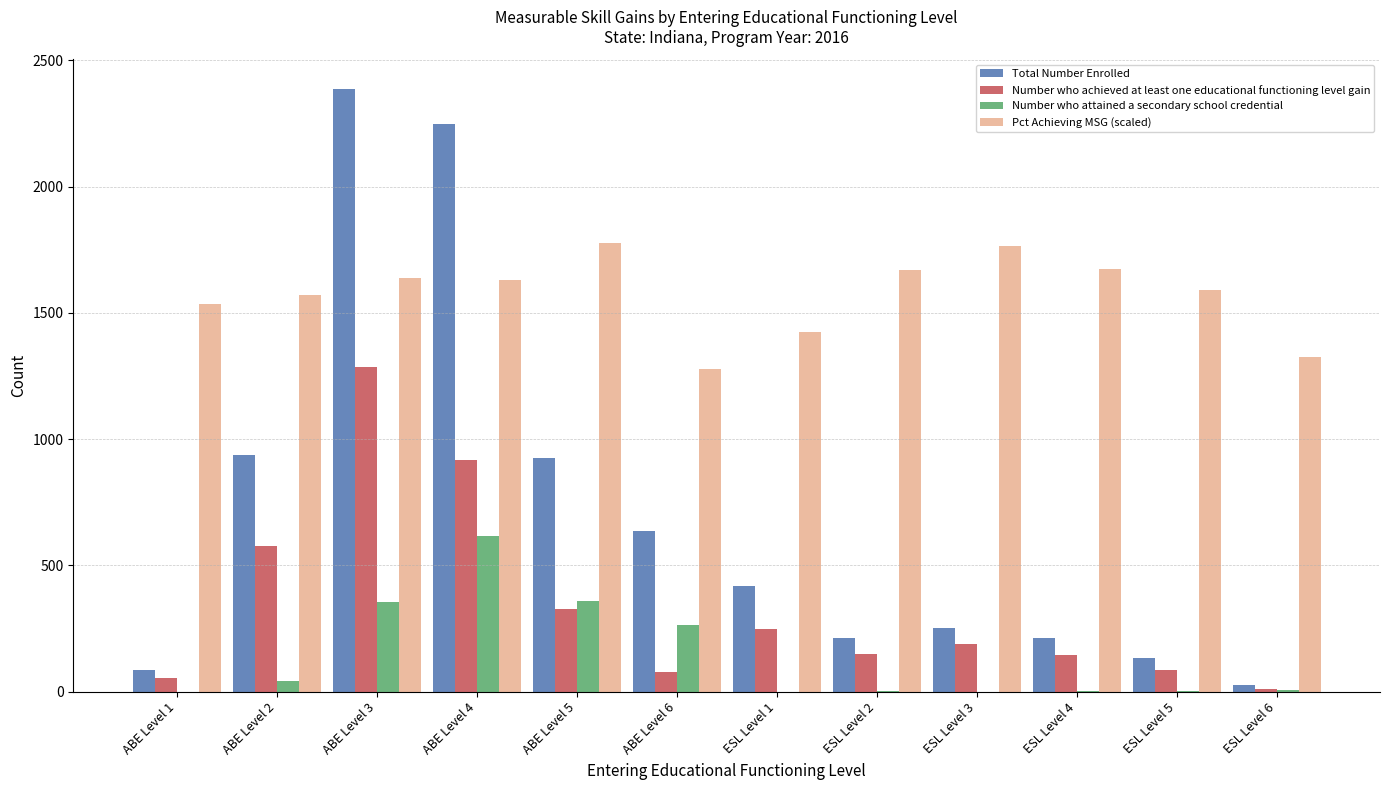

What is the sum of all Number who attained a secondary school credential values?

1650.0